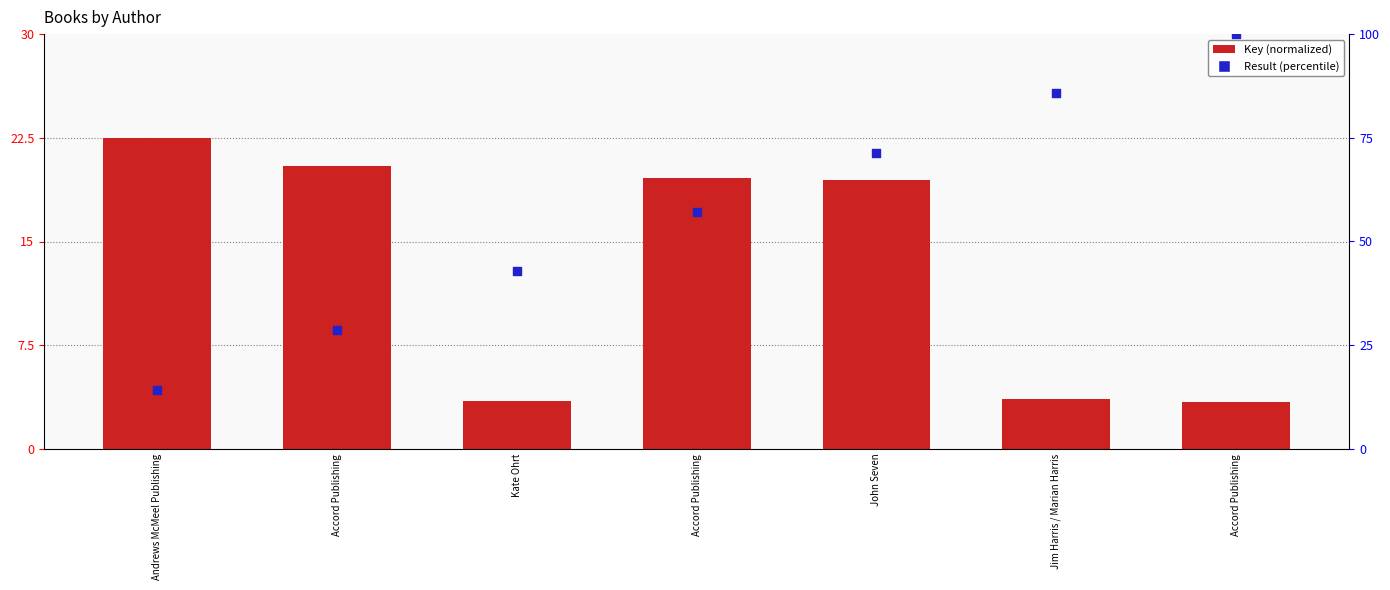

At how many categories does at least one series exceed 78?

2